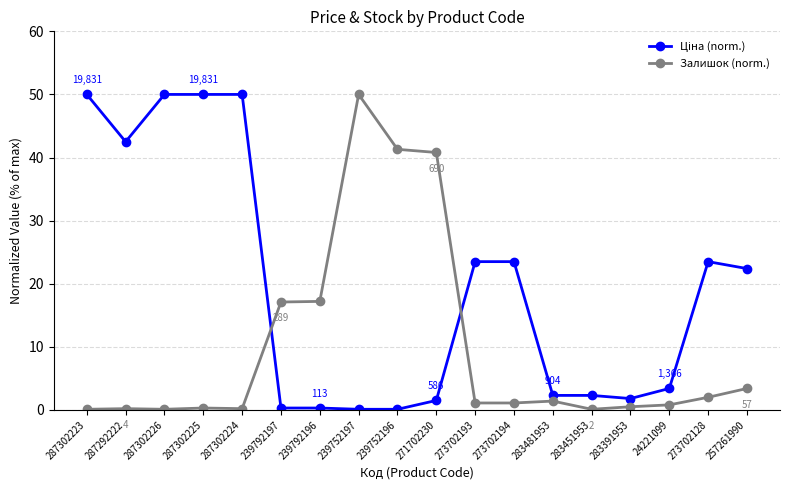

At how many categories does at least one series exceed 34?

8